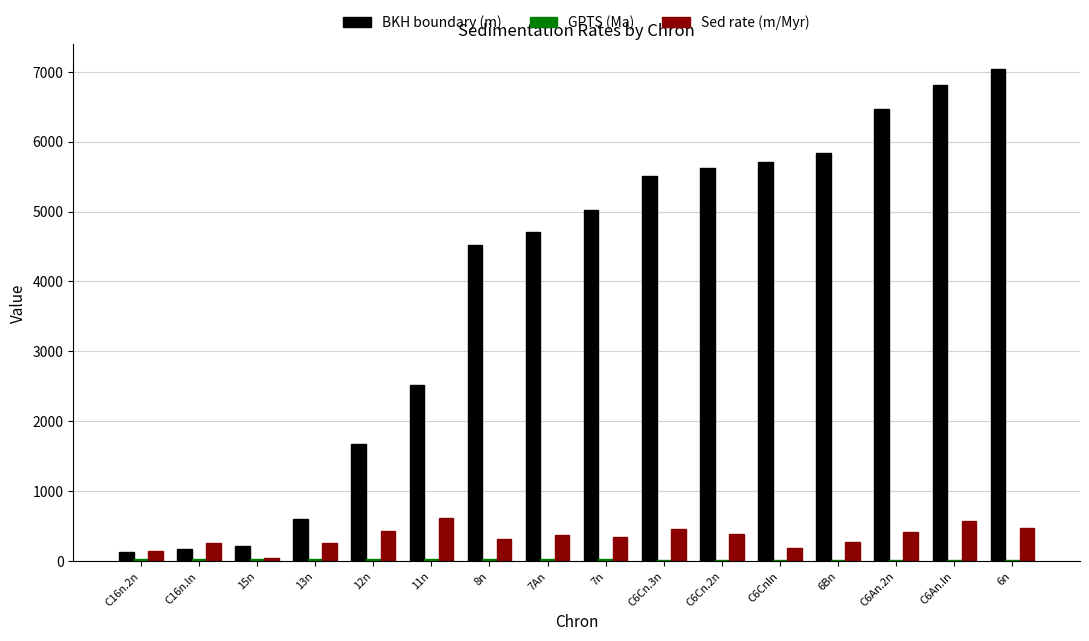

Which category has the highest value across all series?

6n